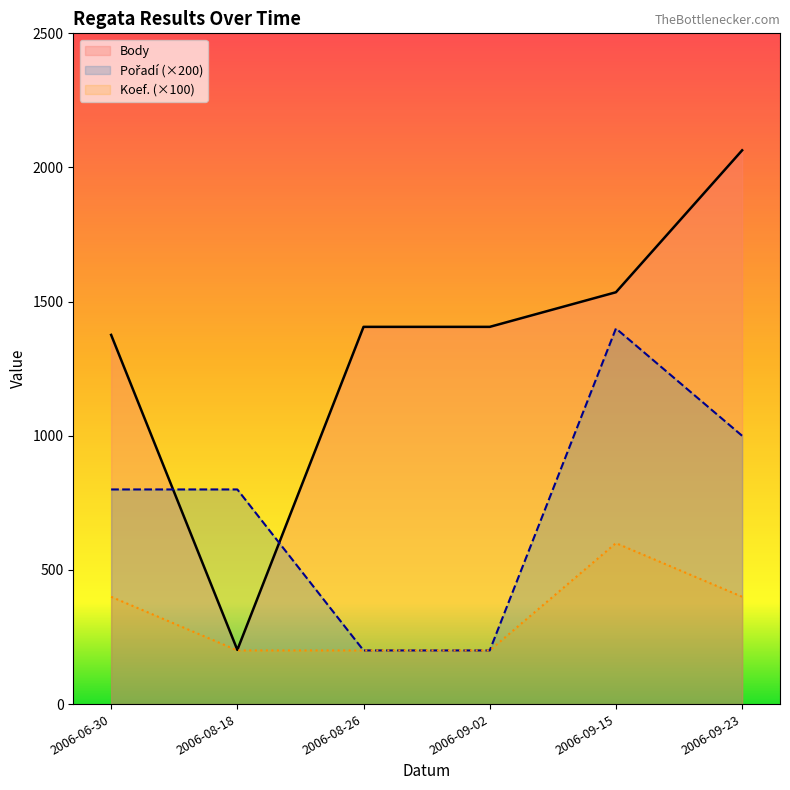

Is it true that Body equals 125 at 2006-08-18?

False